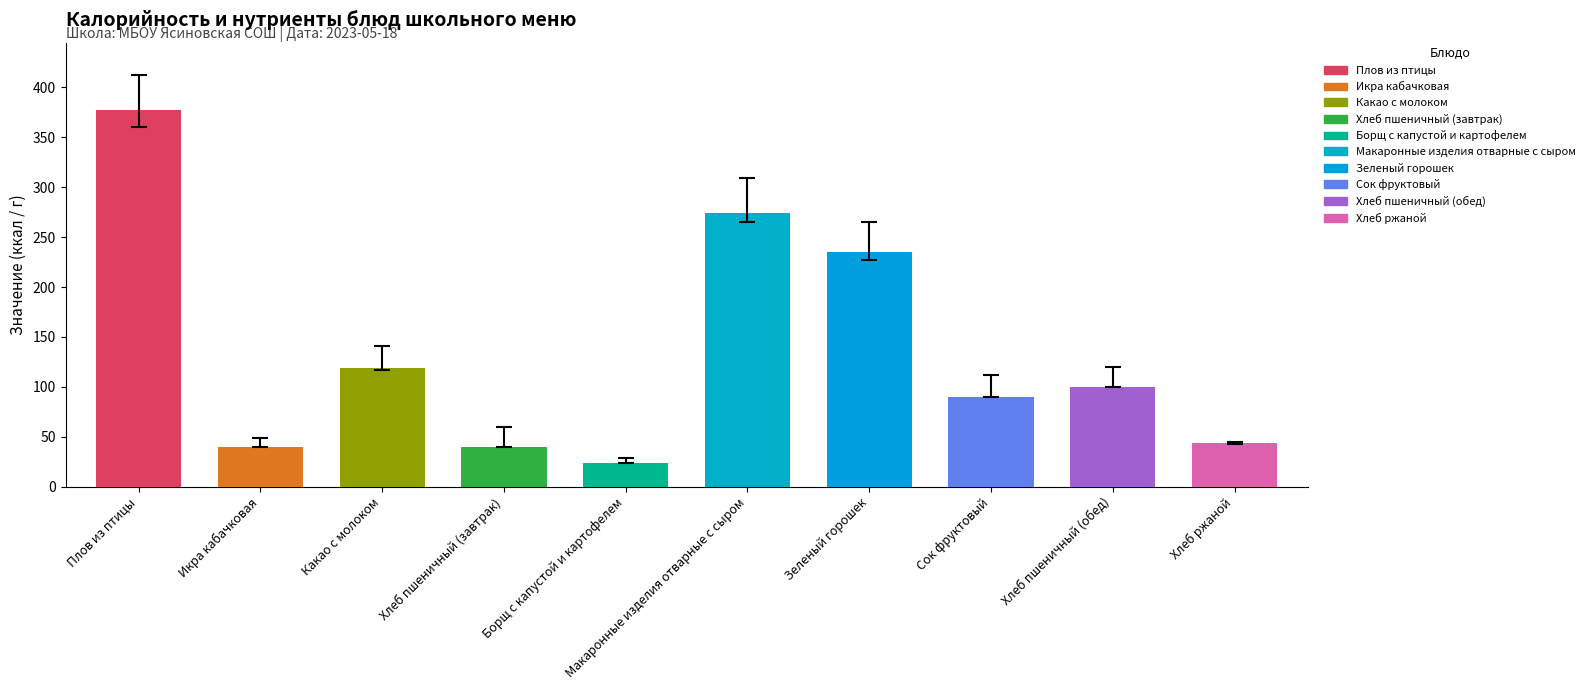

Are the bars horizontal?

No